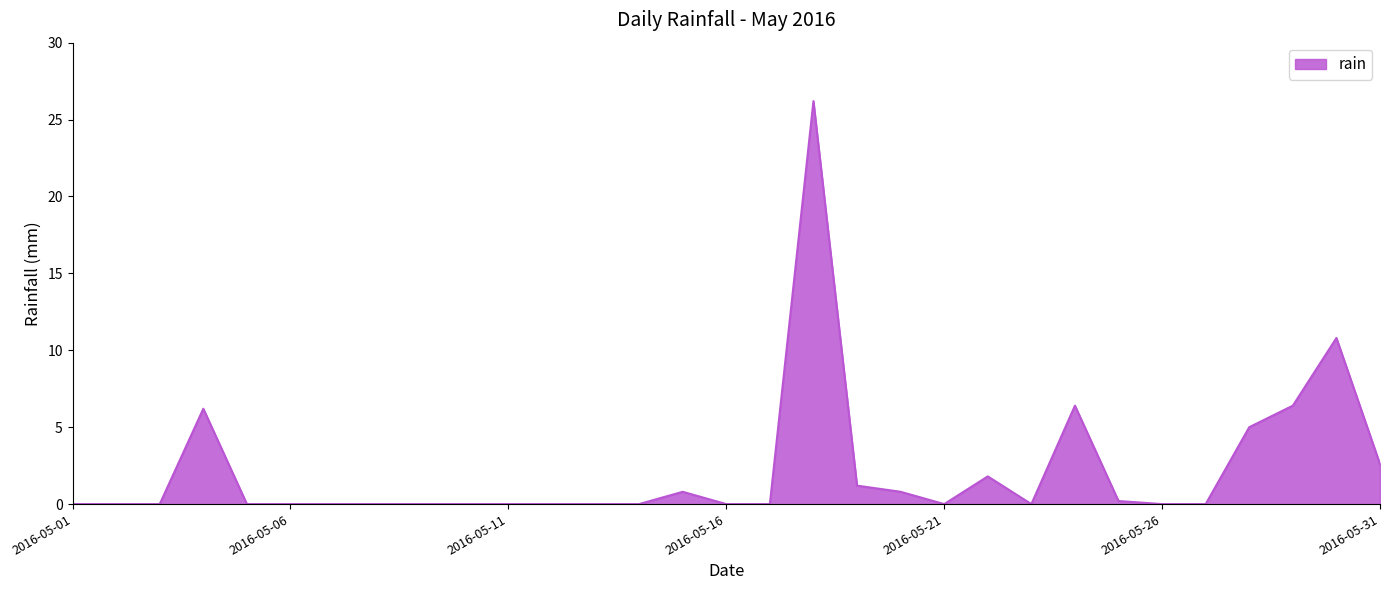

What is the difference between the maximum and second lowest values?

26.2